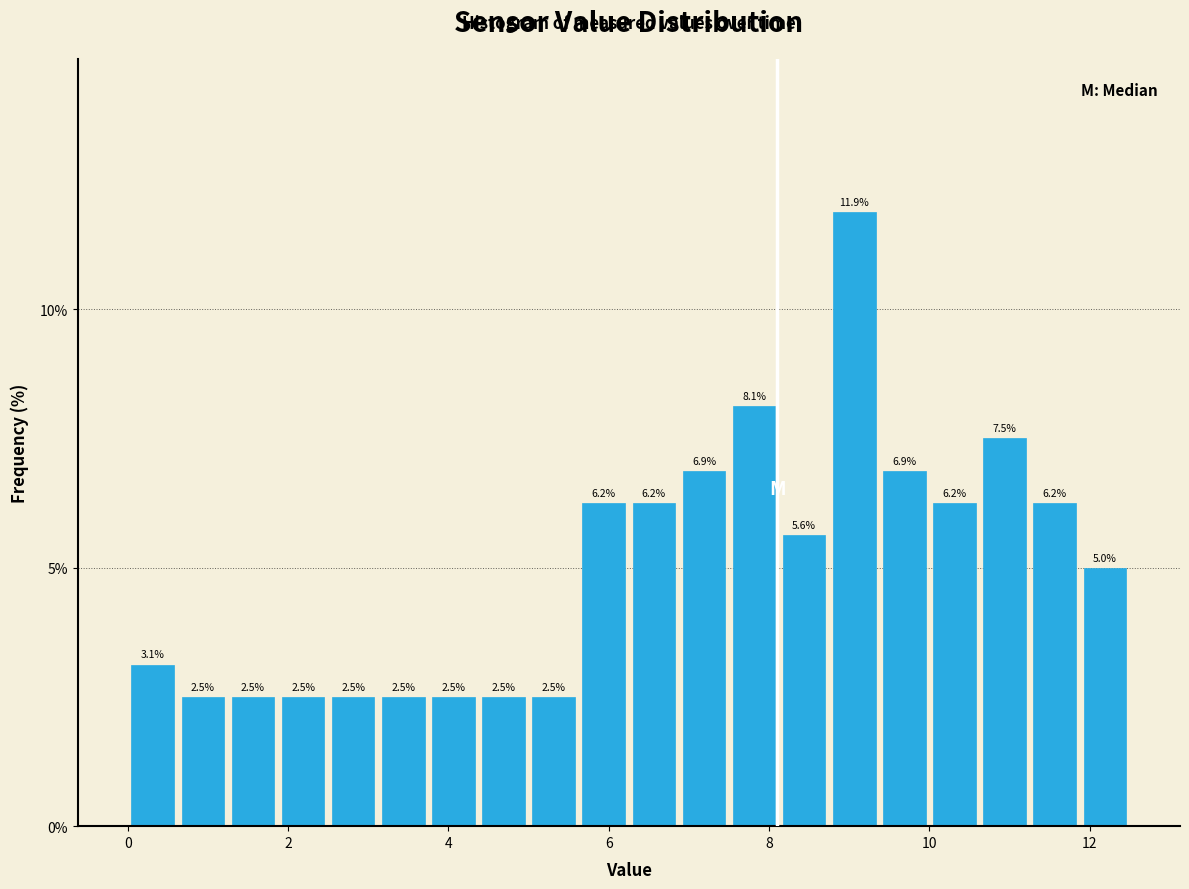

Read against the x-axis, roughly where is the centre of the tallest bar?

9.0